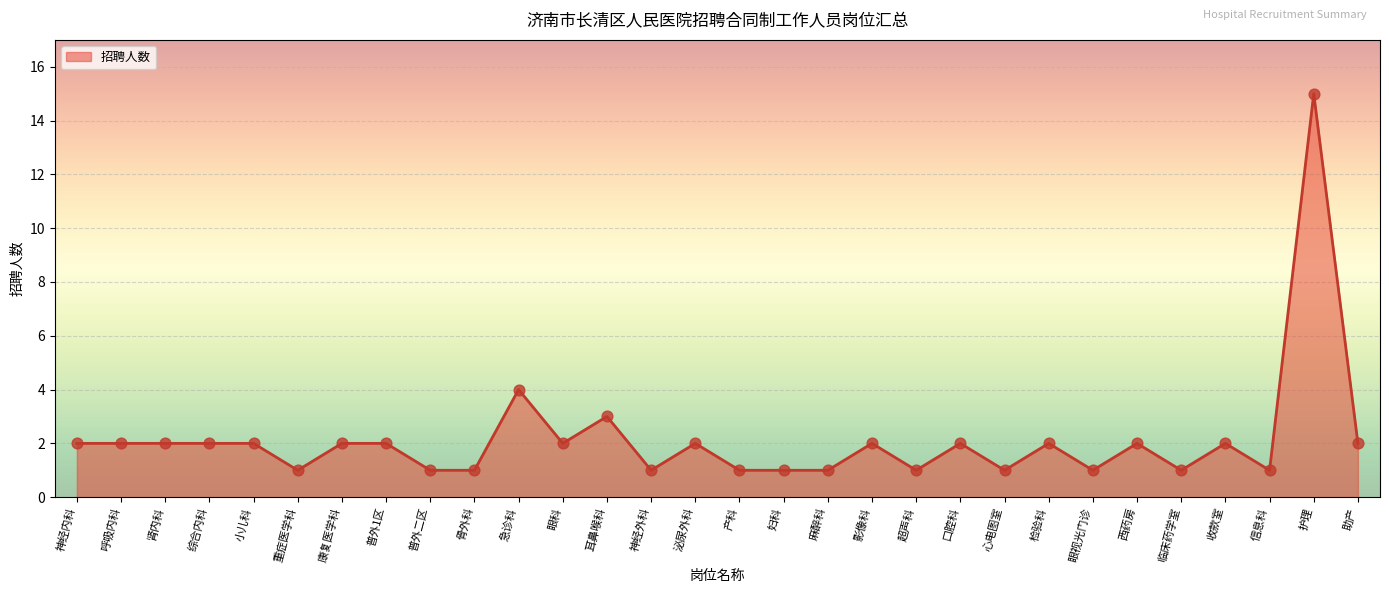

Approximately how many times larger is the value at 妇科 compared to 护理?

0.1